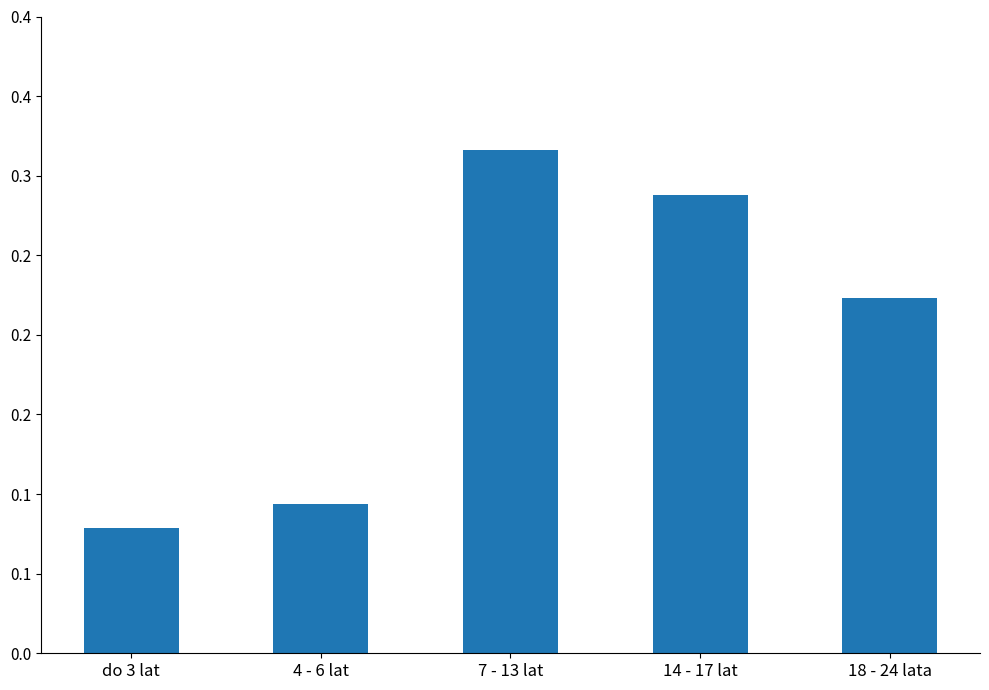

What is the sum of the values at 7 - 13 lat and 18 - 24 lata?

0.5